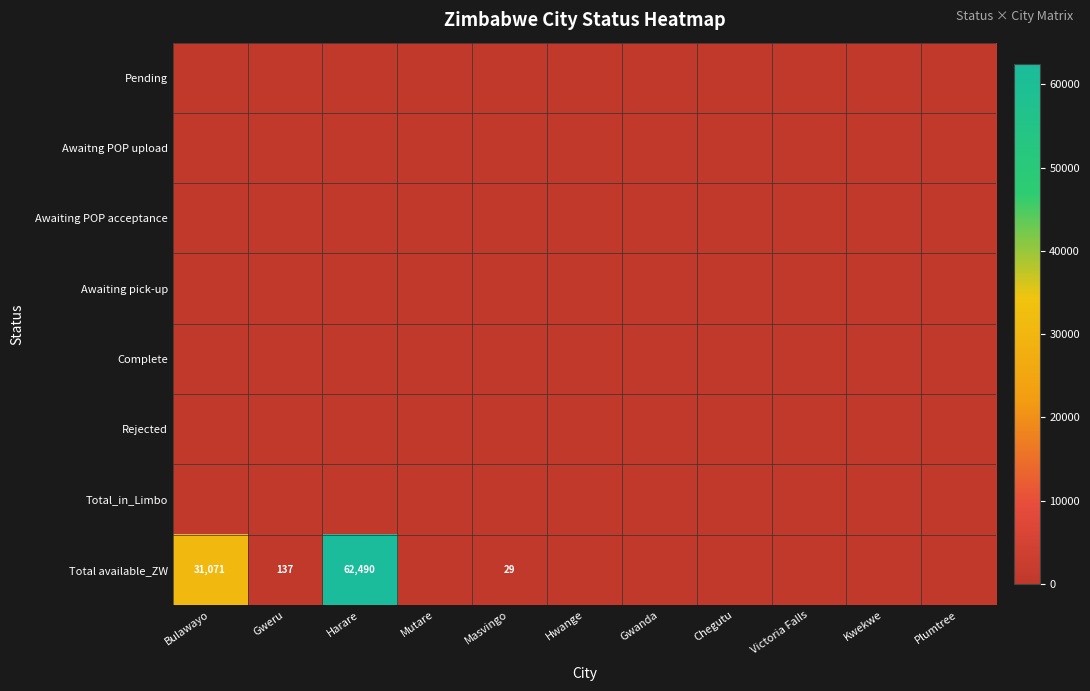

What is the maximum value for Total available_ZW?

62490.4